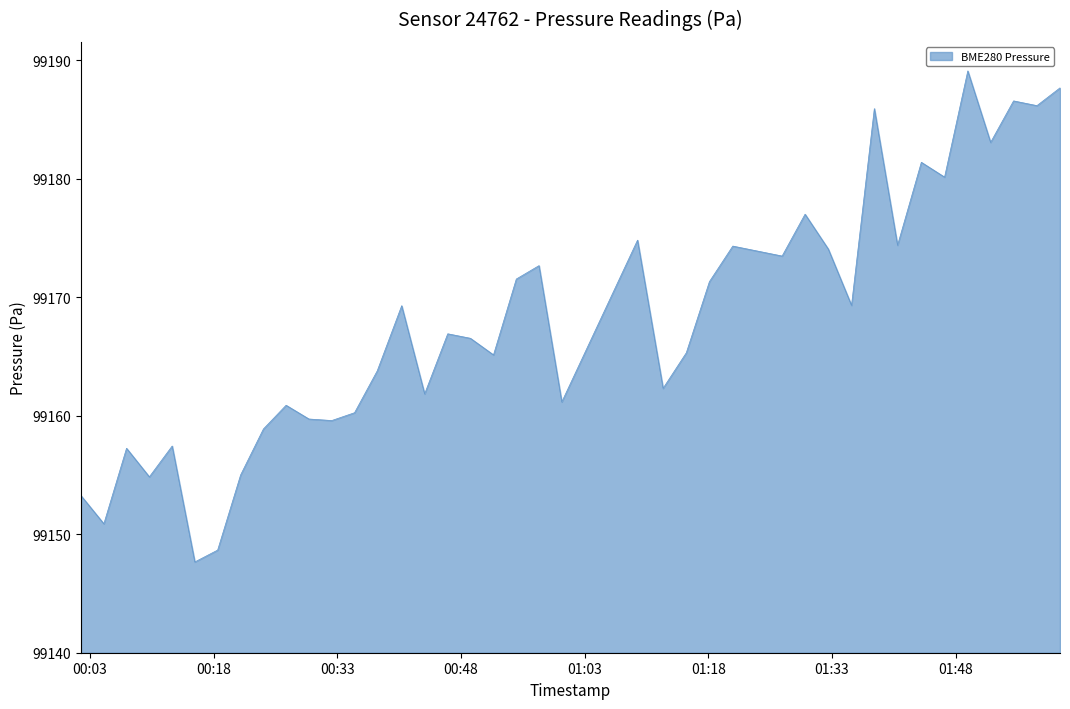

At which category does the data reach its first local valley?

2023-05-02T00:04:42